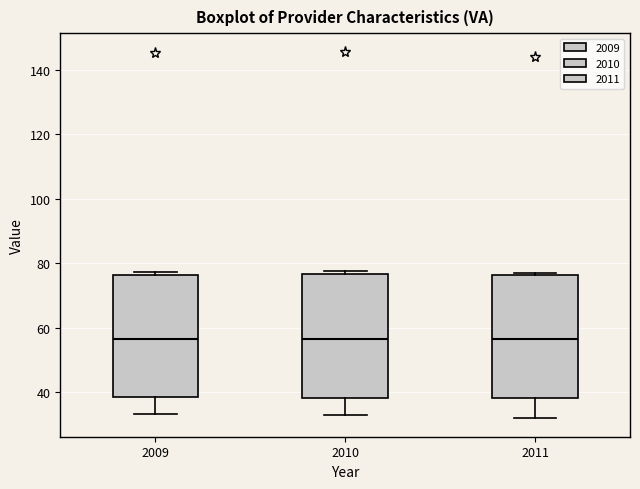

Reading left to right, read every box against the y-axis: the position of its median line, the range the box covers, and the ends of its whiskers. The values are not printed on the chart, so give them approximately, as read against the axis.

2009: median 56, box 38 to 76, whiskers 34 to 78
2010: median 56, box 38 to 76, whiskers 32 to 78
2011: median 56, box 38 to 76, whiskers 32 to 78